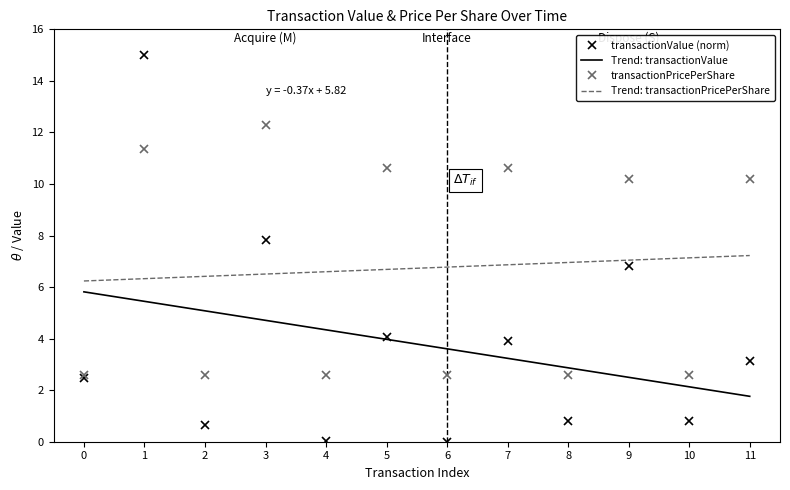

Which series has the widest spread of values?

transactionValue (norm)